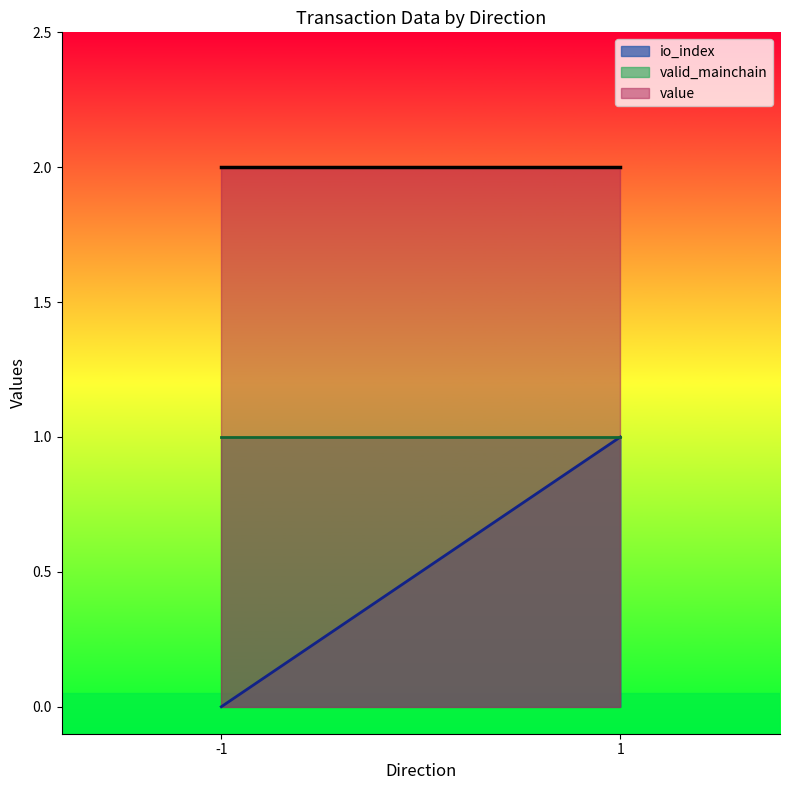

Count the number of data series in this chart.

3